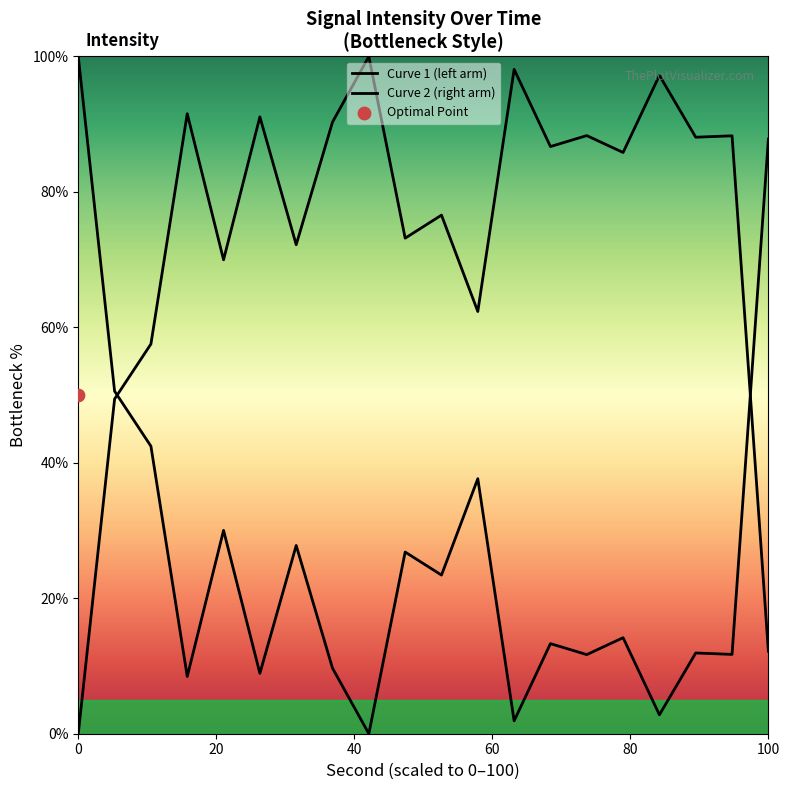

Between 30 and 12, which is larger?

30